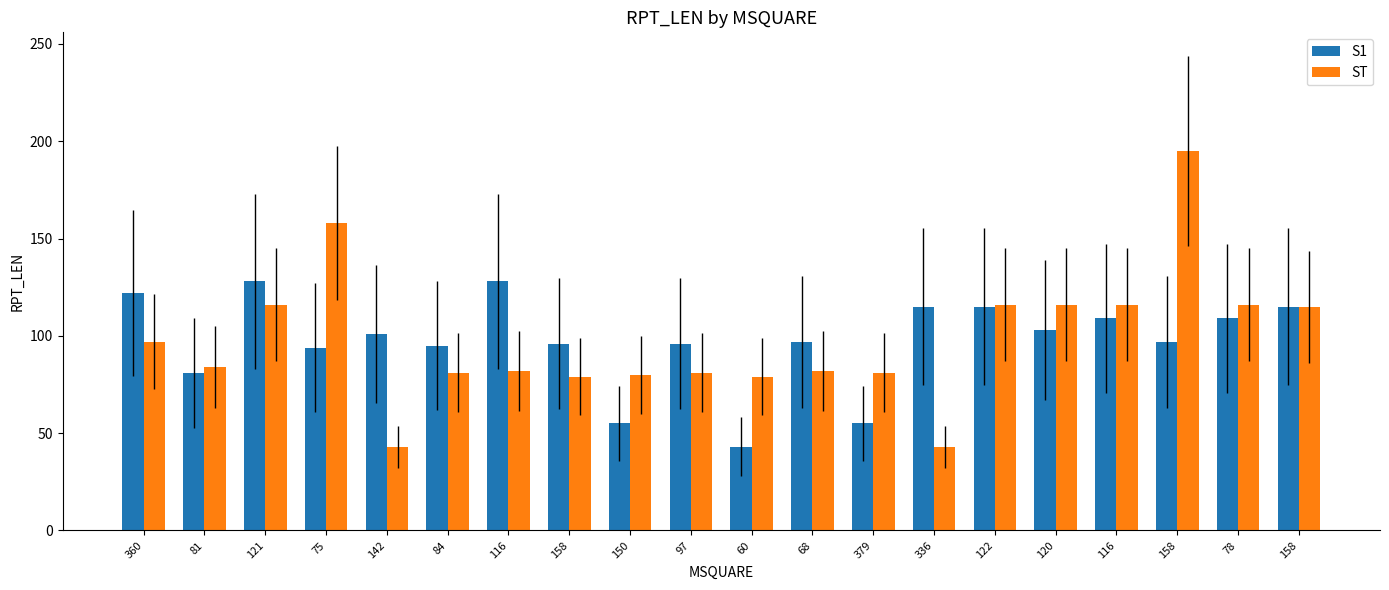

What are all the series names shown in the legend?

S1, ST